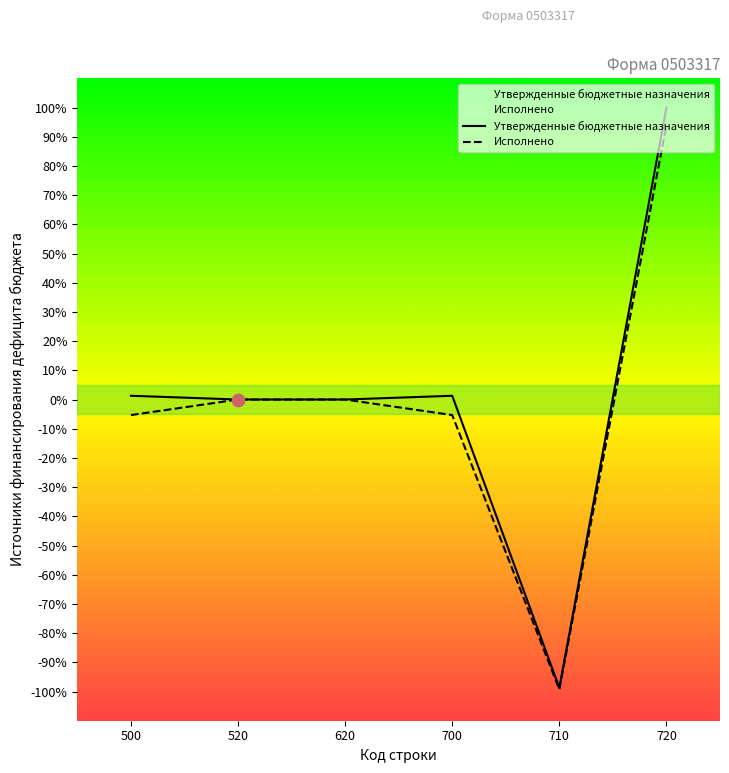

Which series has the widest spread of Y values?

Утвержденные бюджетные назначения